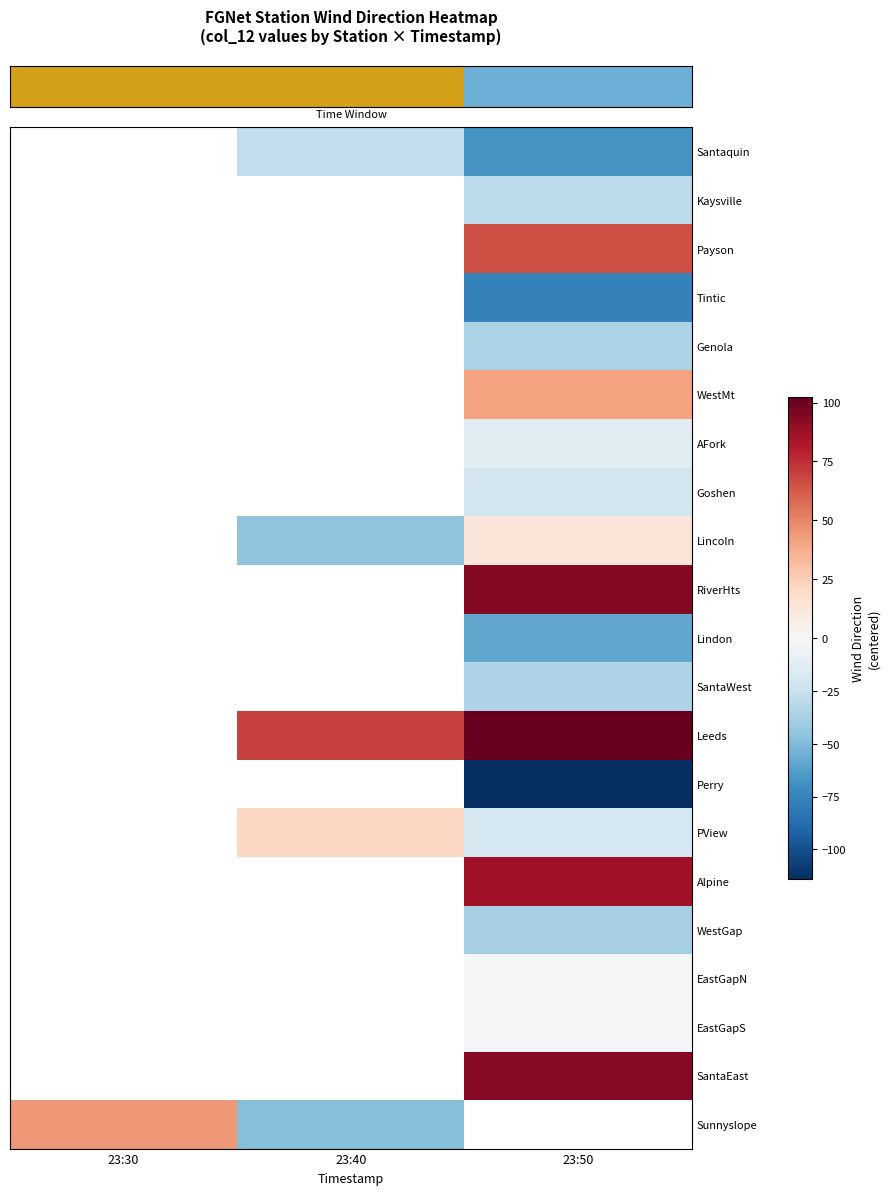

Which has a higher value, 23:30 or 23:40?

23:40